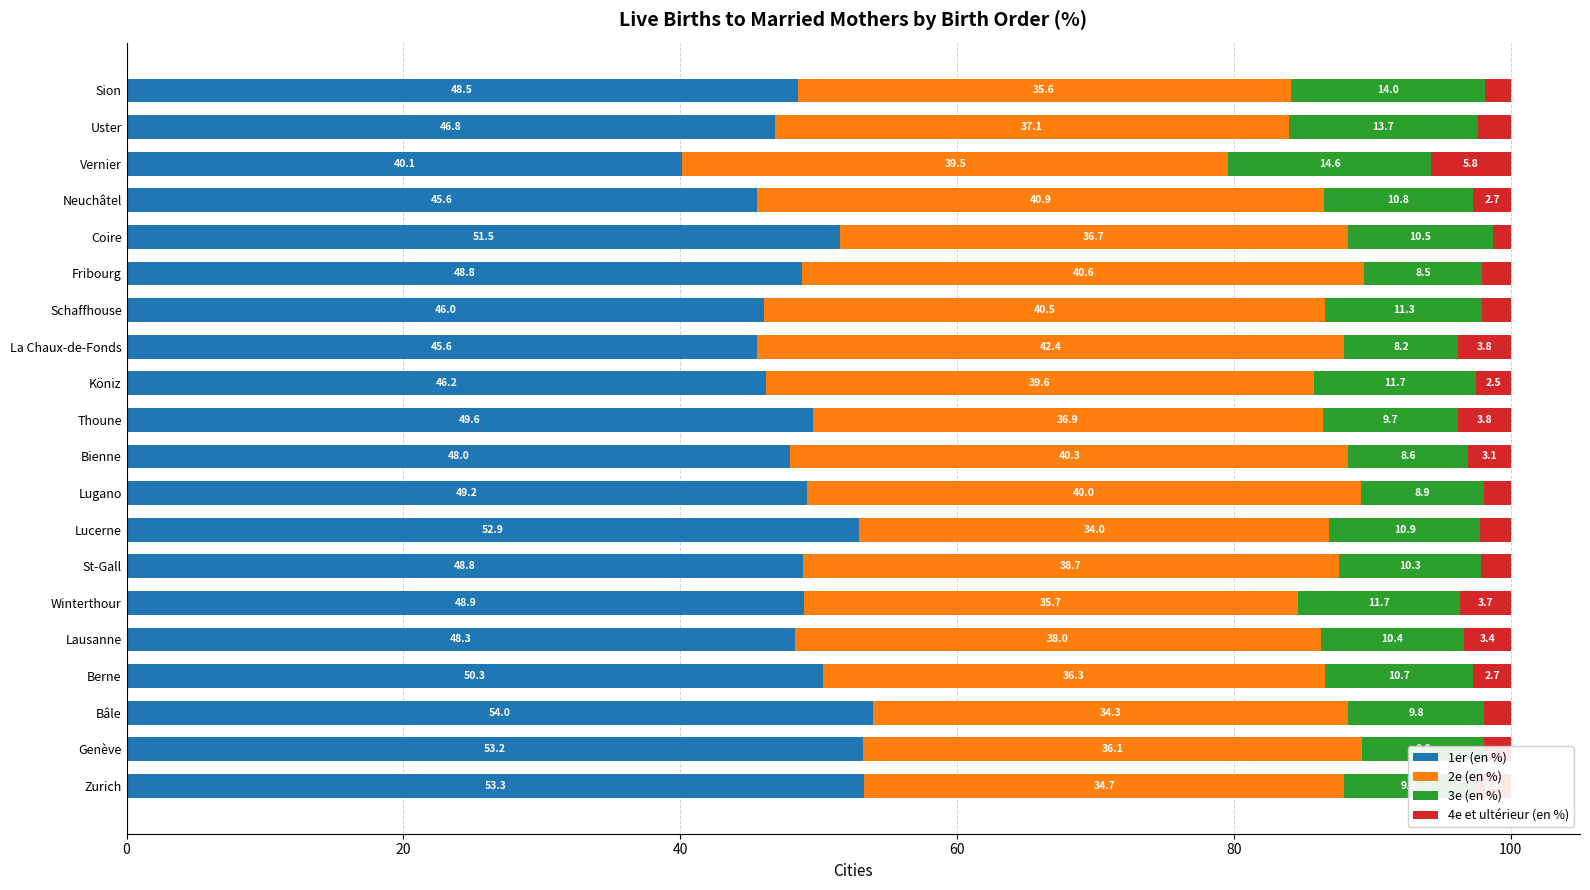

How many values in the 1er (en %) series are below 48?

7